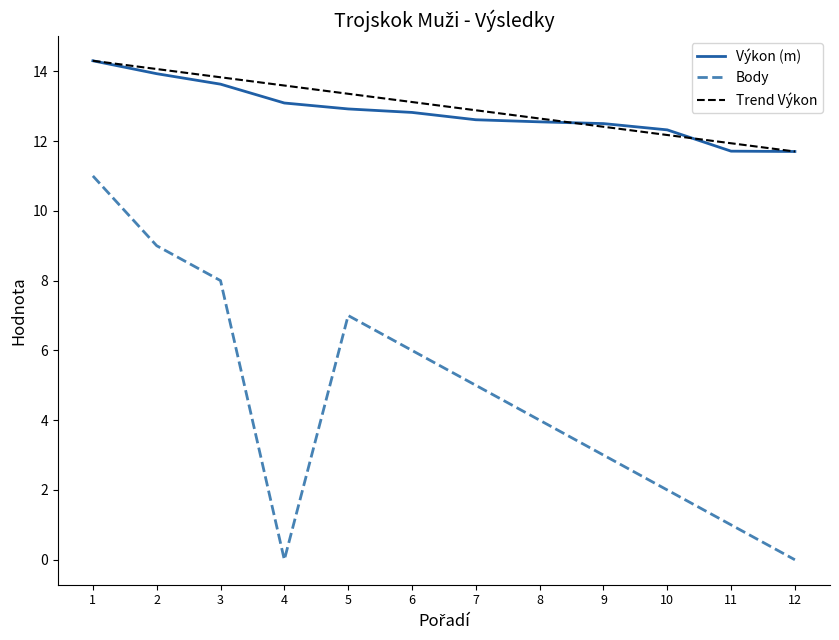

What is the maximum value for Body?

11.0